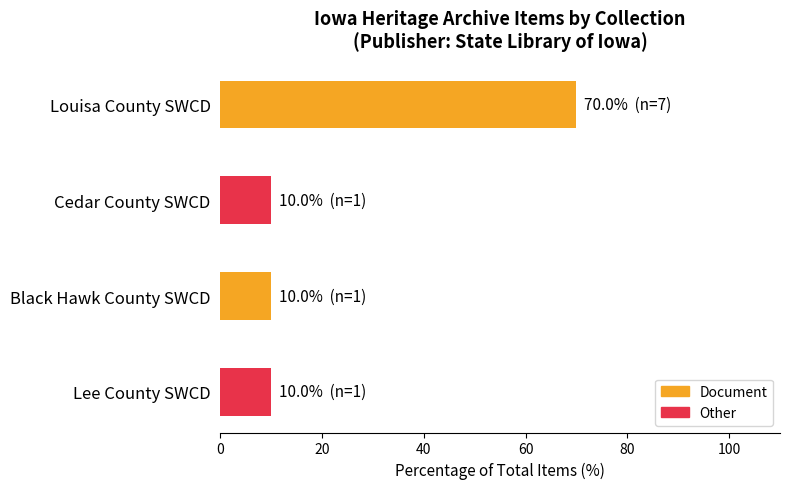

Are the bars horizontal?

Yes